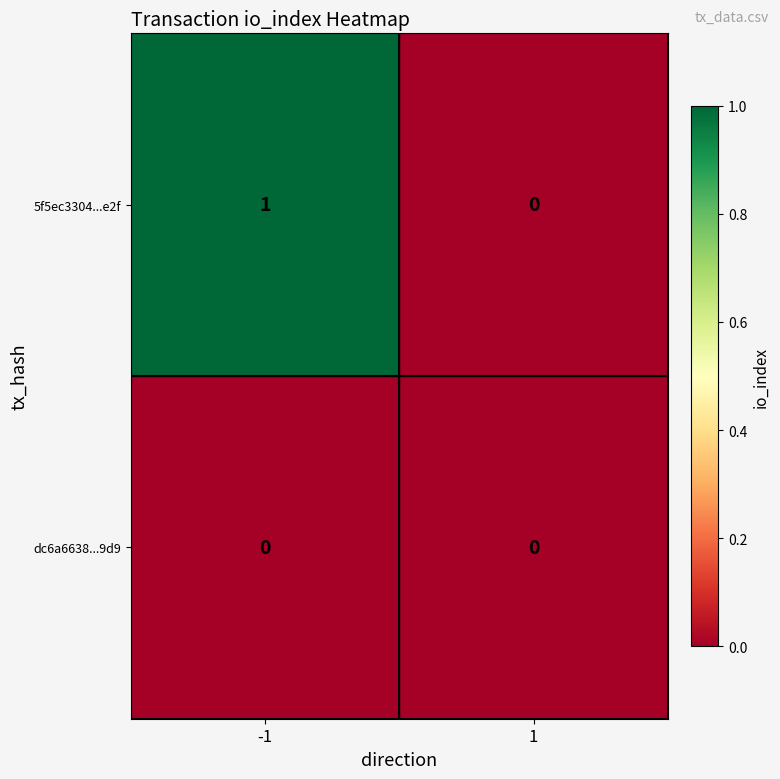

Count the number of data series in this chart.

2